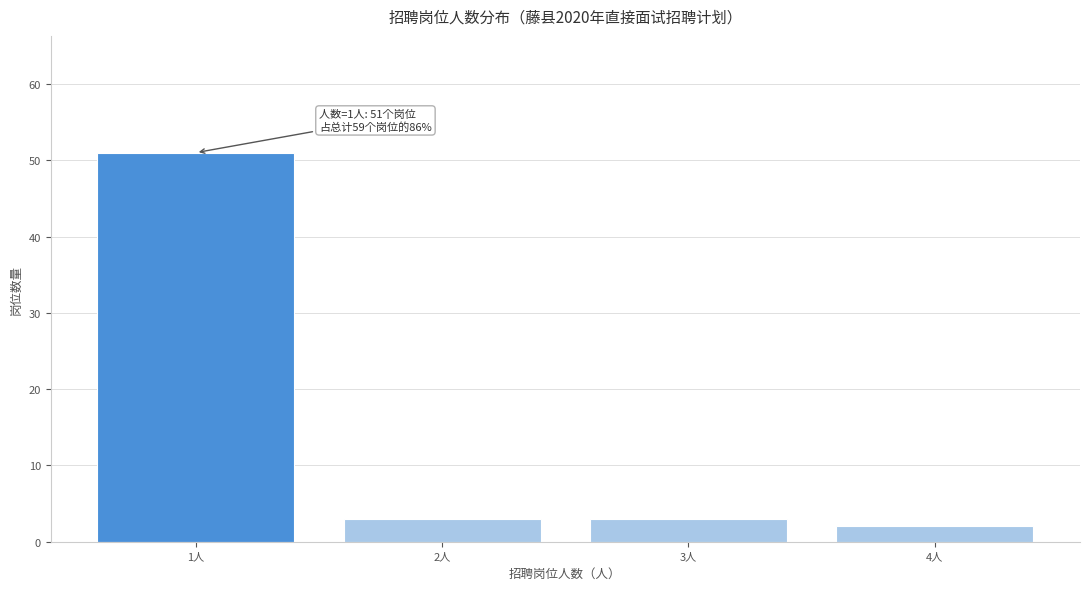

Reading right to left, transcribe all the data shown in this chart.

4人=2	3人=3	2人=3	1人=51